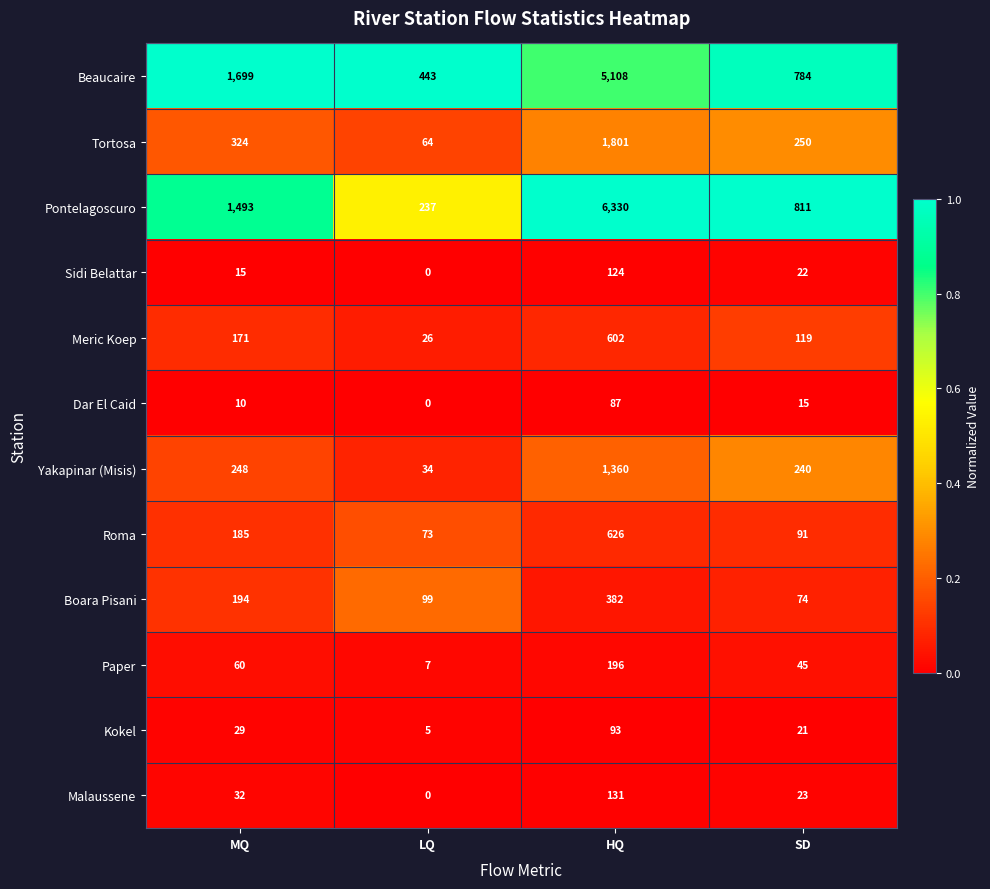

What is the spread (max minus min) of values at HQ?

6243